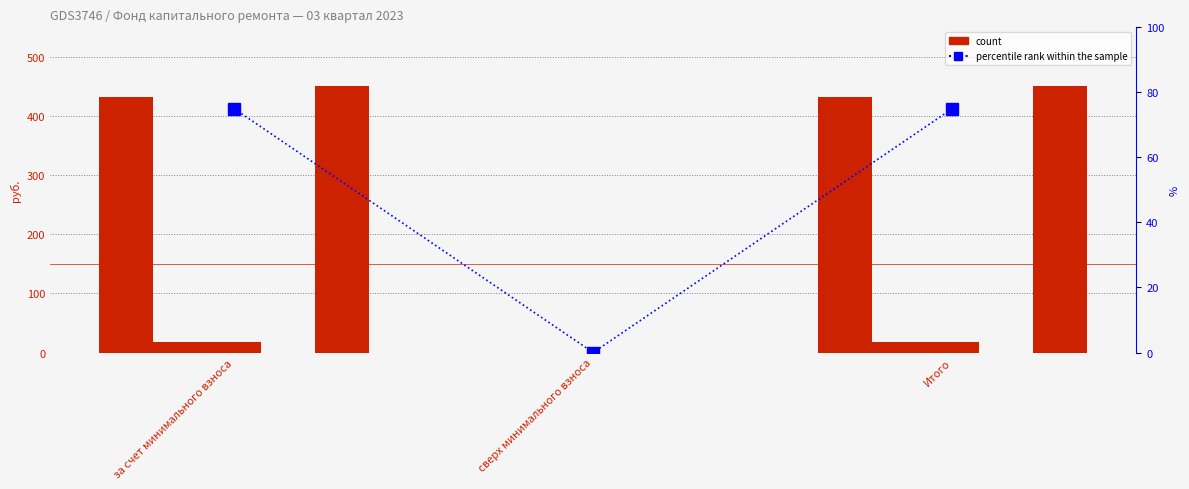

List the labels in order of Остаток на начало value, smallest first.

сверх минимального взноса, за счет минимального взноса, Итого